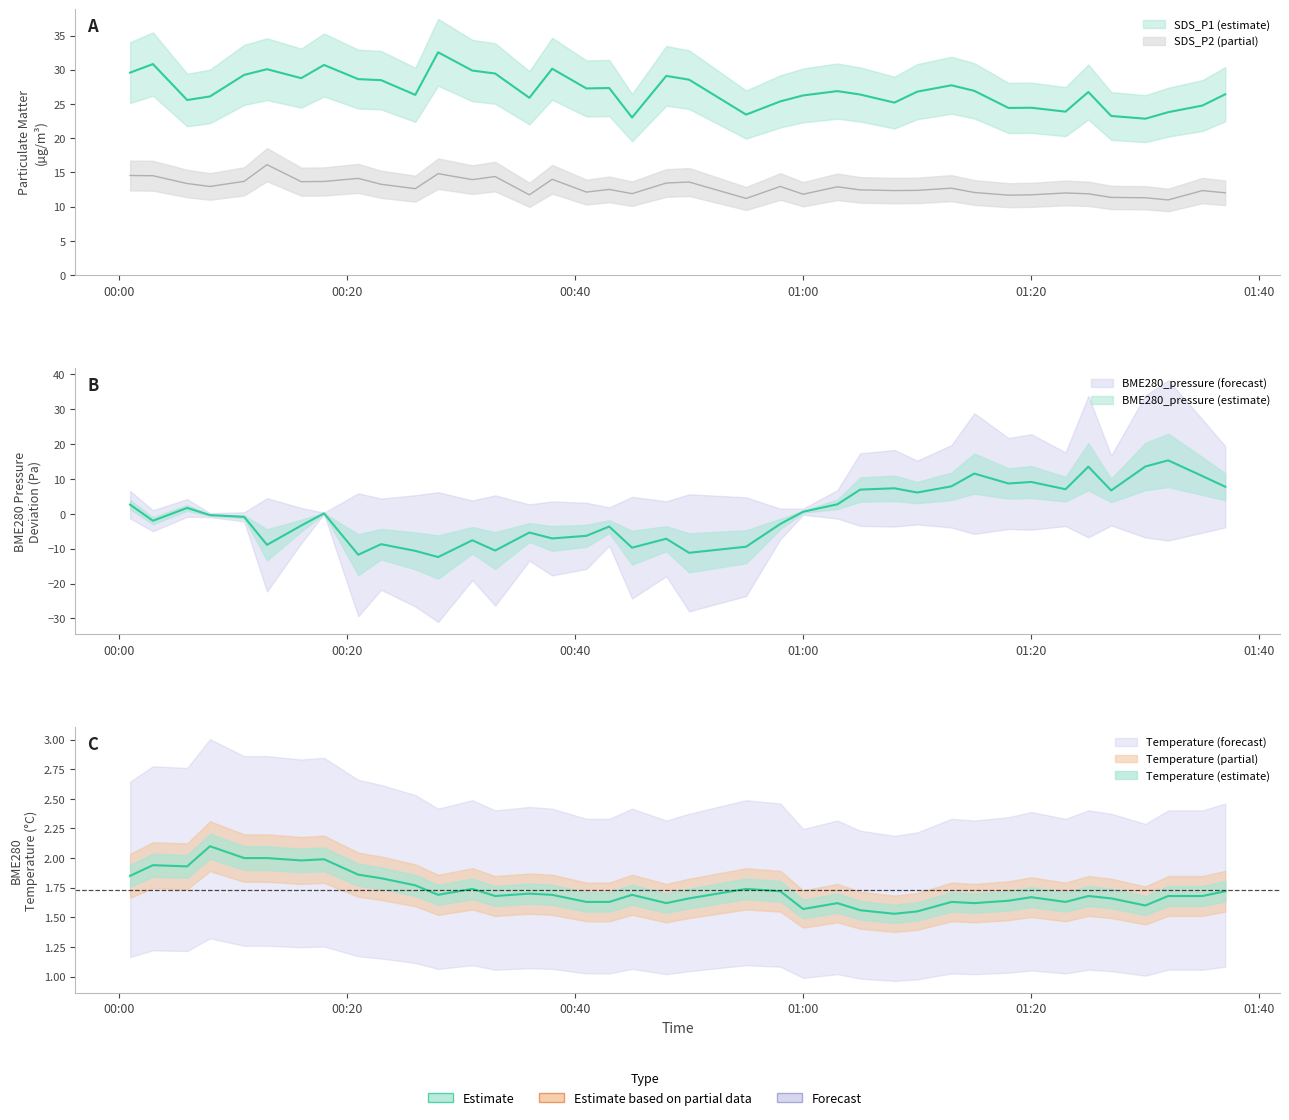

What is the maximum value shown in the chart?

32.5